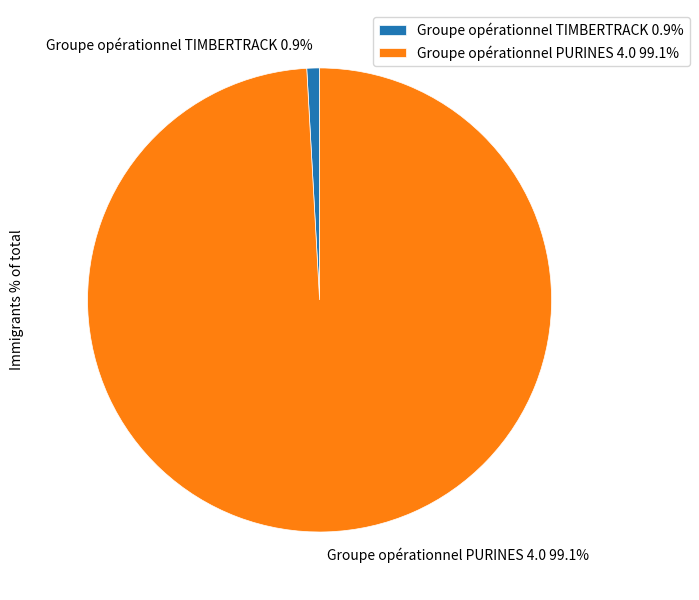

Count the number of slices in the pie.

2